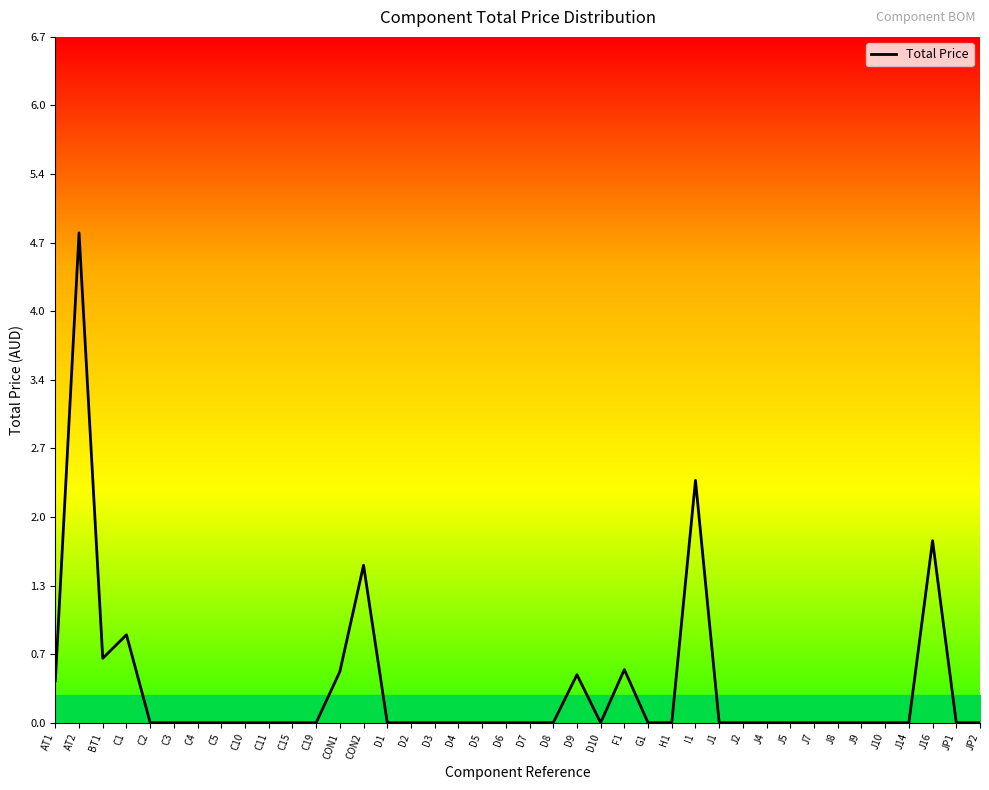

At which category does the chart reach its peak across all series?

AT2